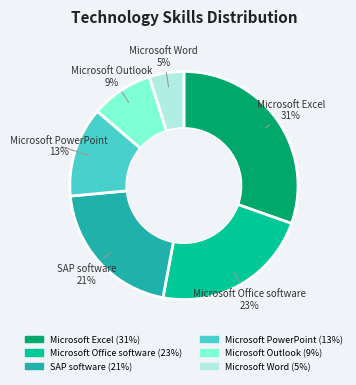

To the nearest percent, what percentage of the pie is Microsoft Office software?

23%